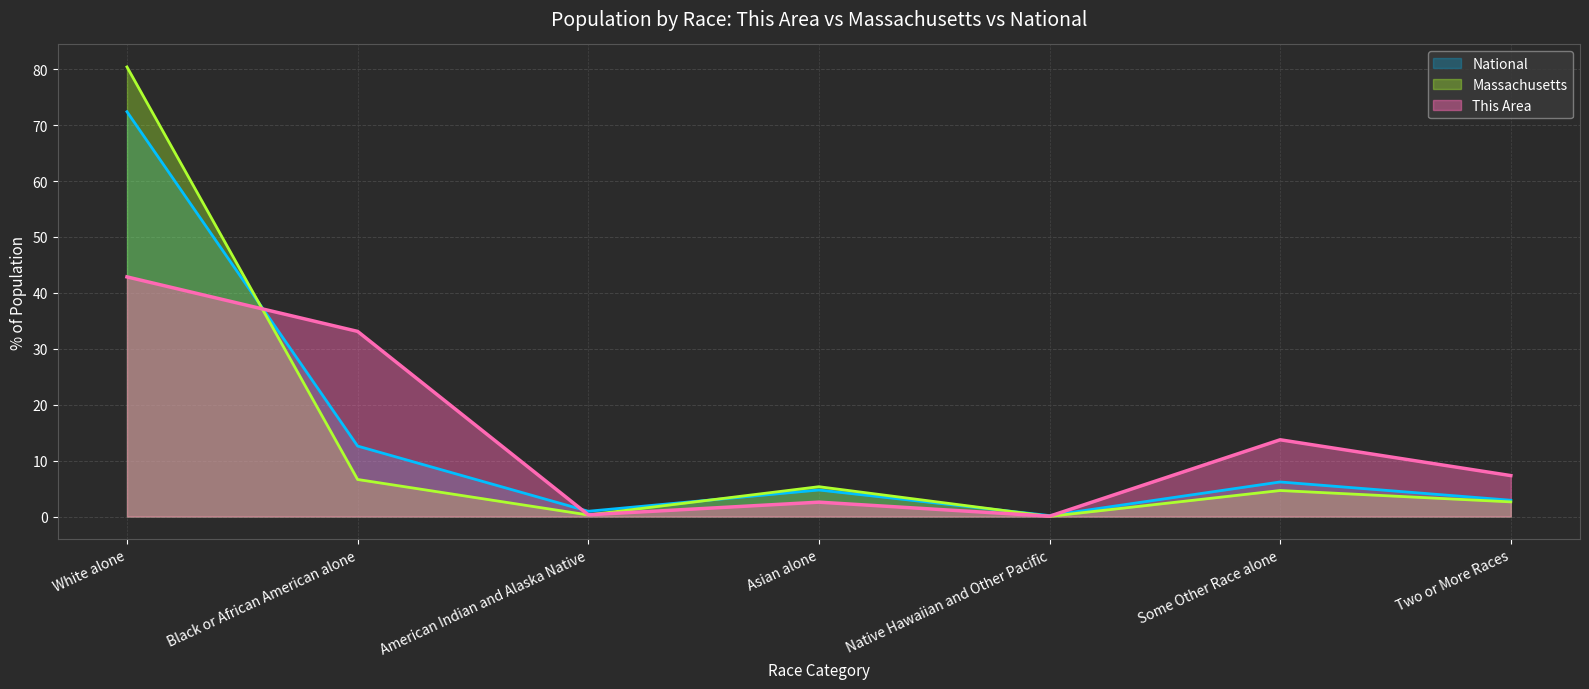

At which label does National reach its peak?

White alone